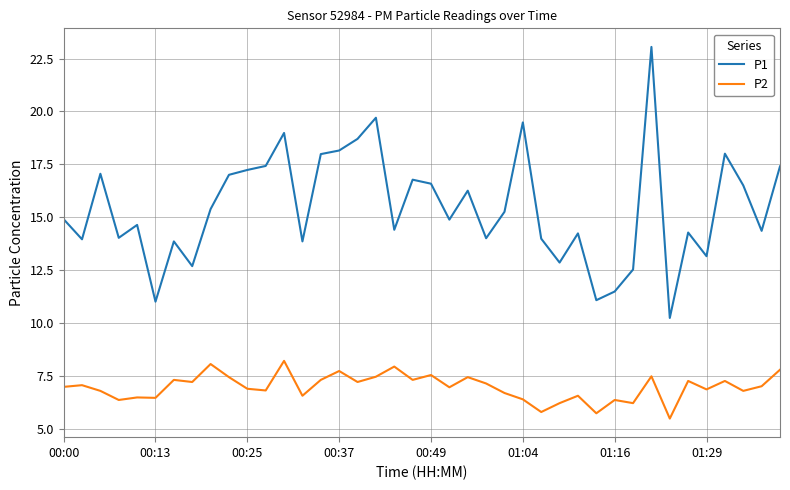

What is the lowest value of the P2 series?

5.5